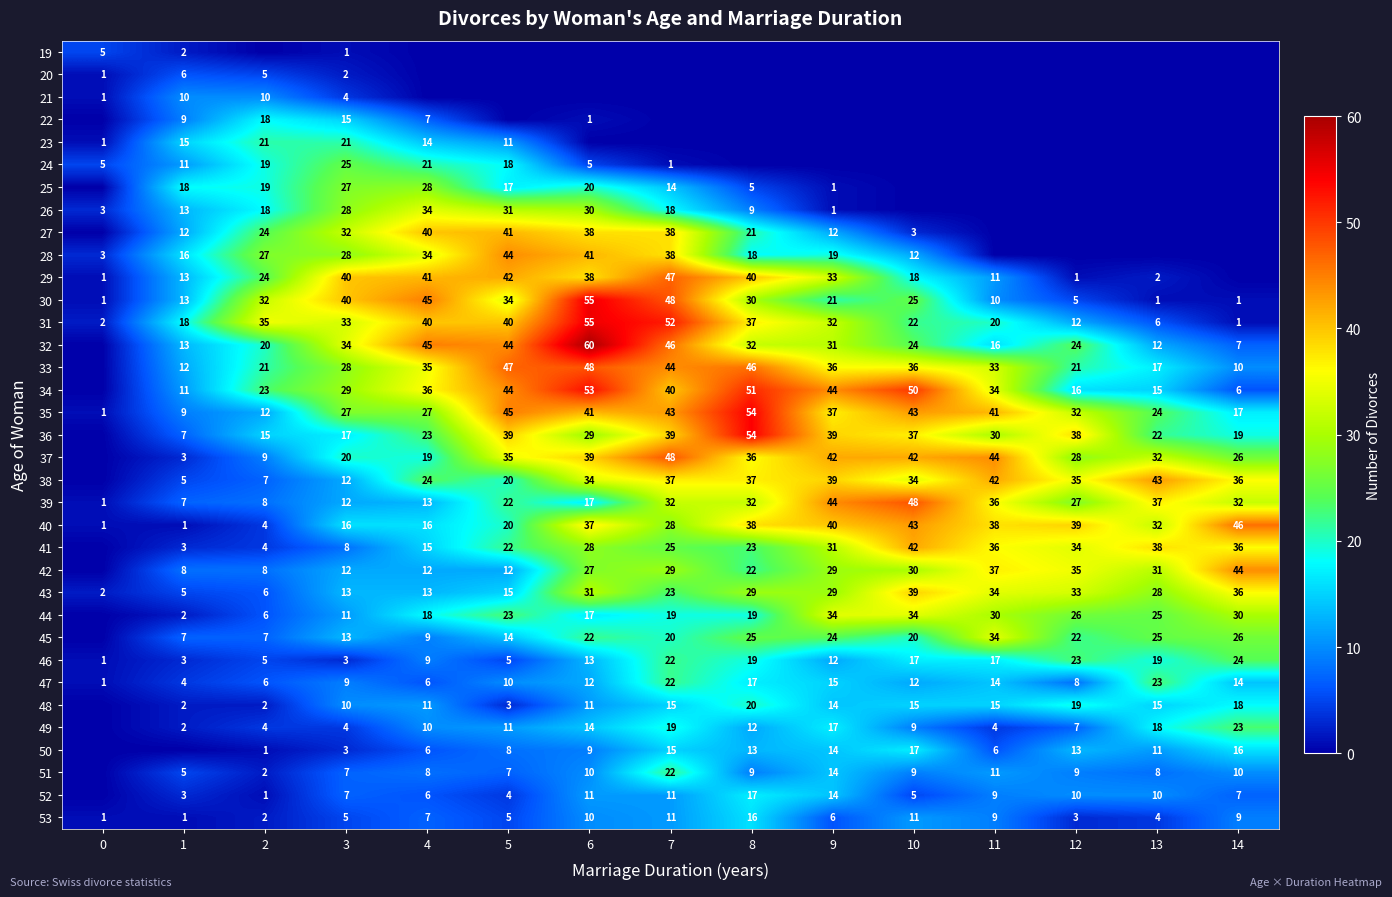

What is the difference between the 30 values at 3 and 8?

10